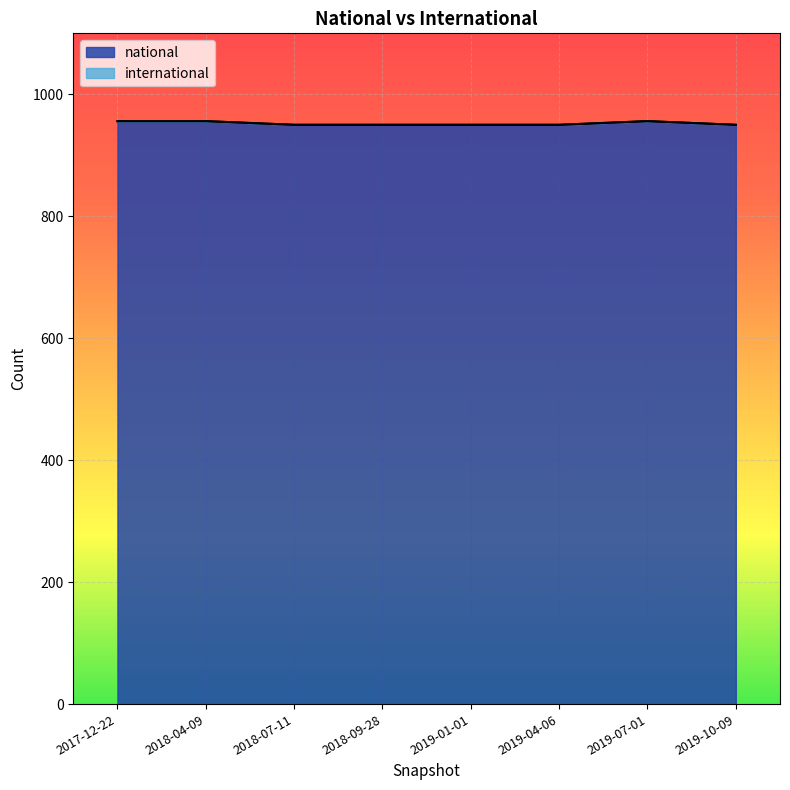

What is the value of the 1st point from the left?

956